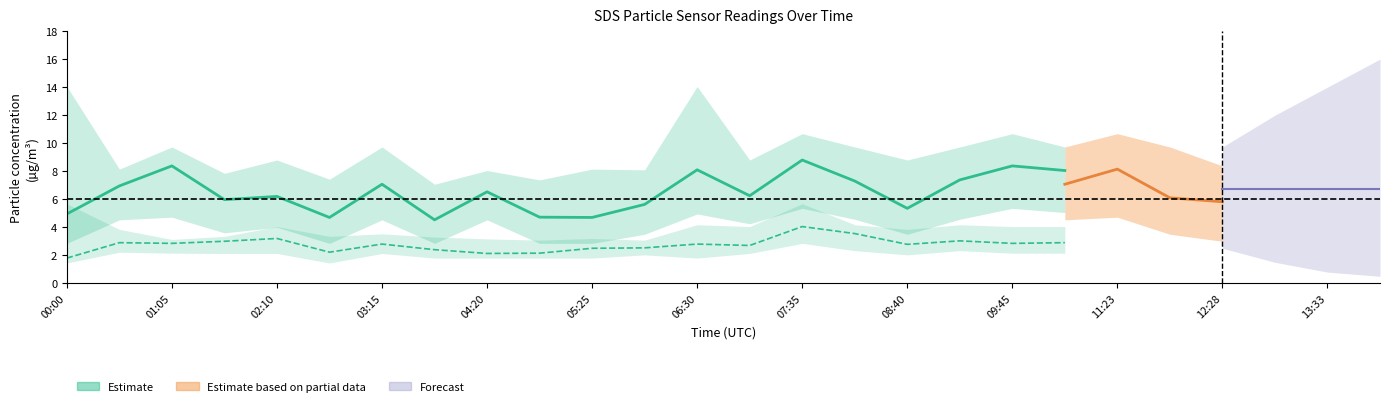

True or false: SDS_P2_upper has more than 0 interior local peaks.

True